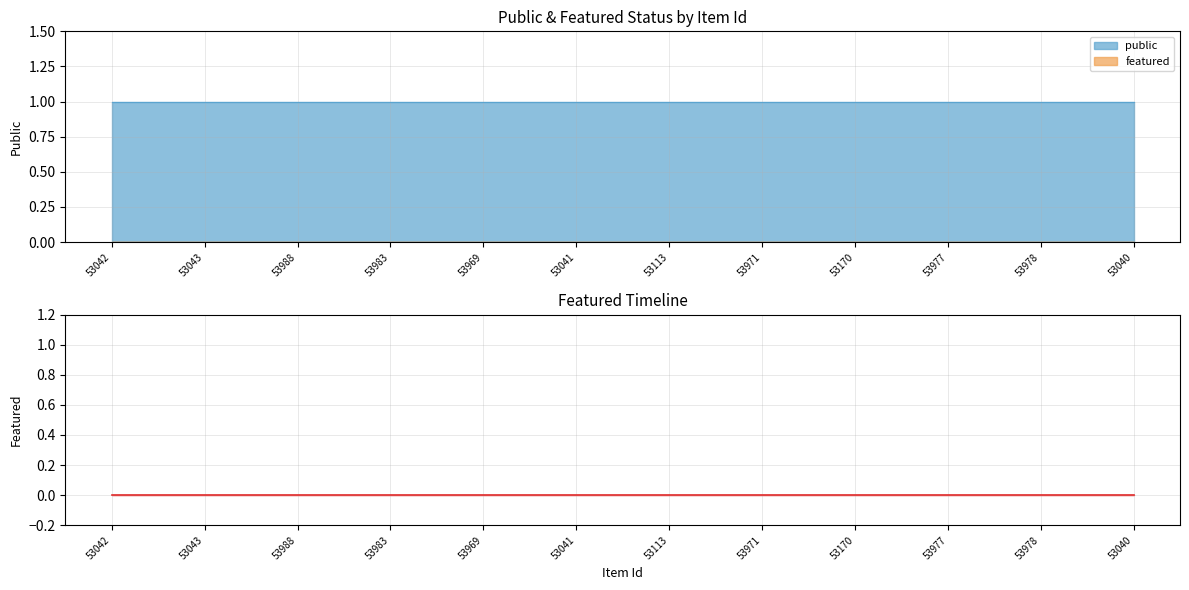

What is the spread (max minus min) of values at 53042?

1